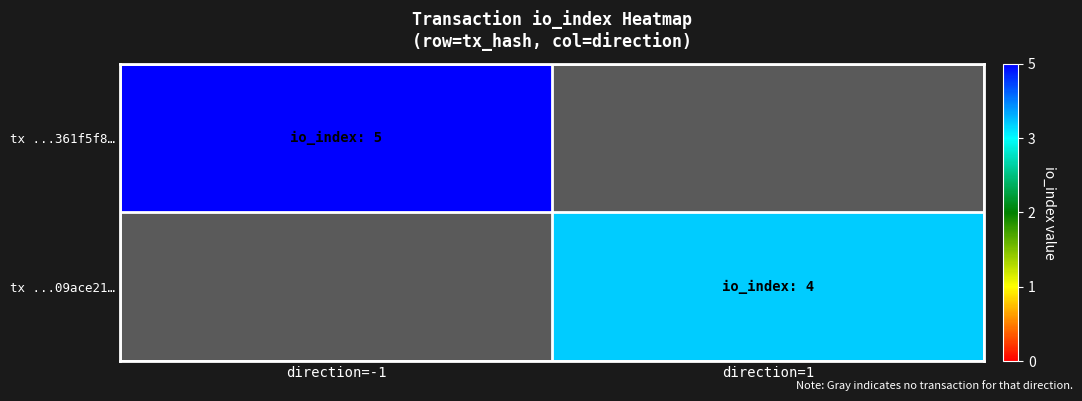

The value of tx ...361f5f8… at direction=-1 is 7.4. True or false?

False